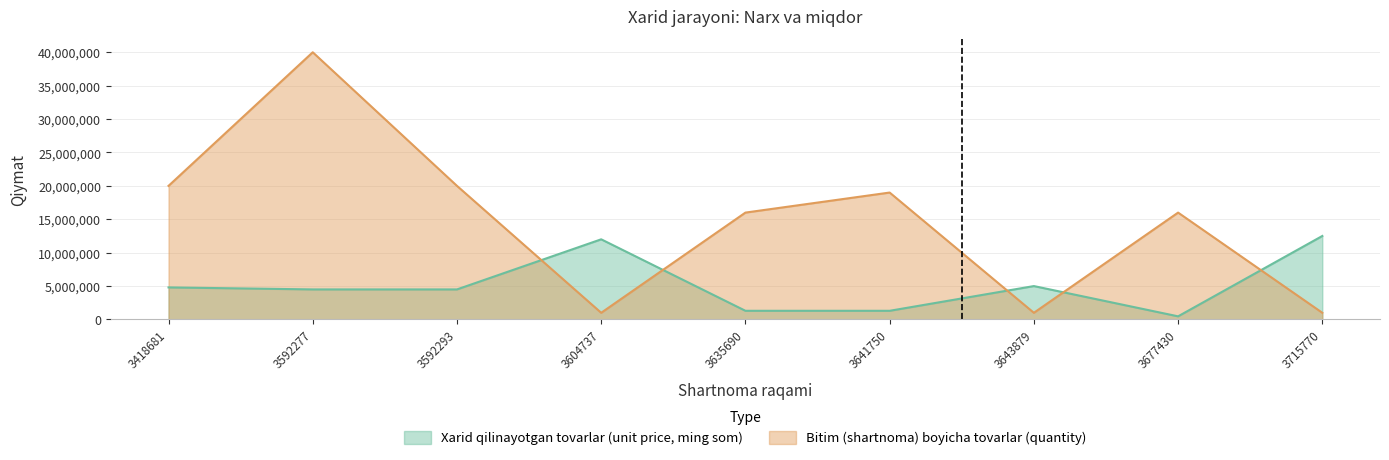

At how many categories does at least one series exceed 37022237?

1